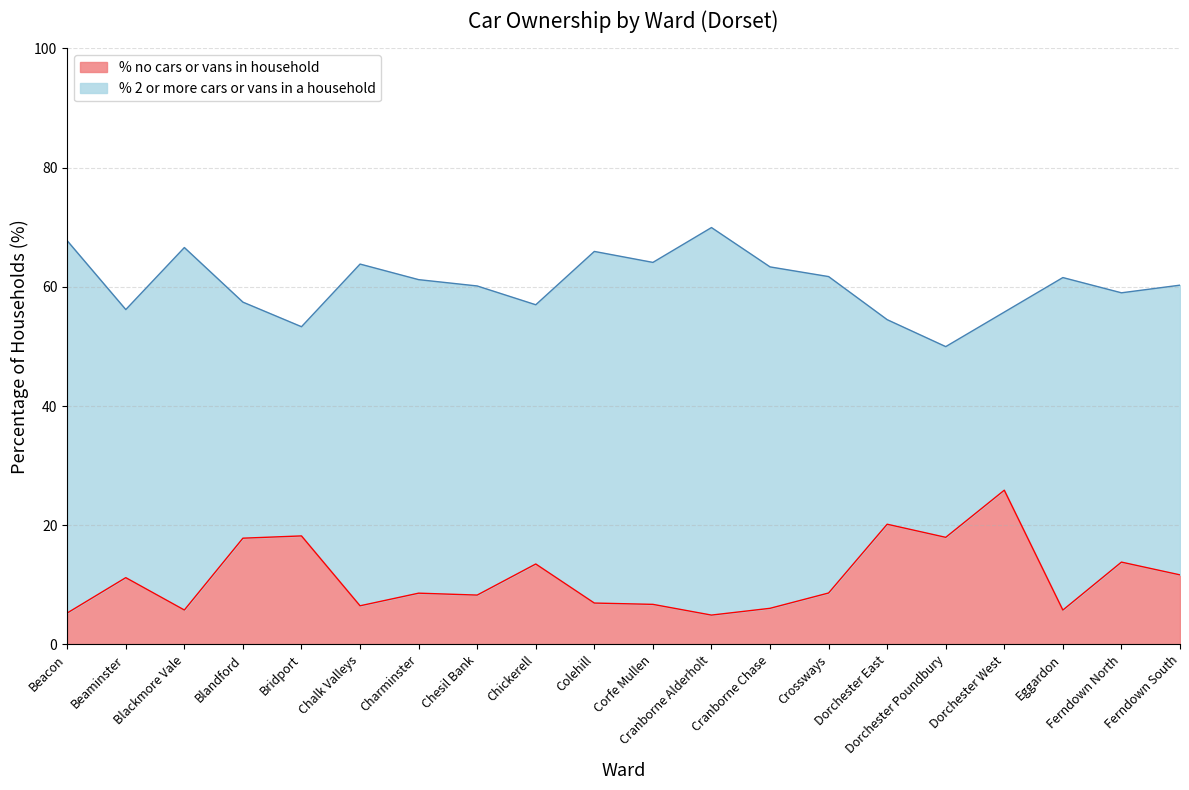

Between Eggardon and Chickerell, which is larger?

Chickerell